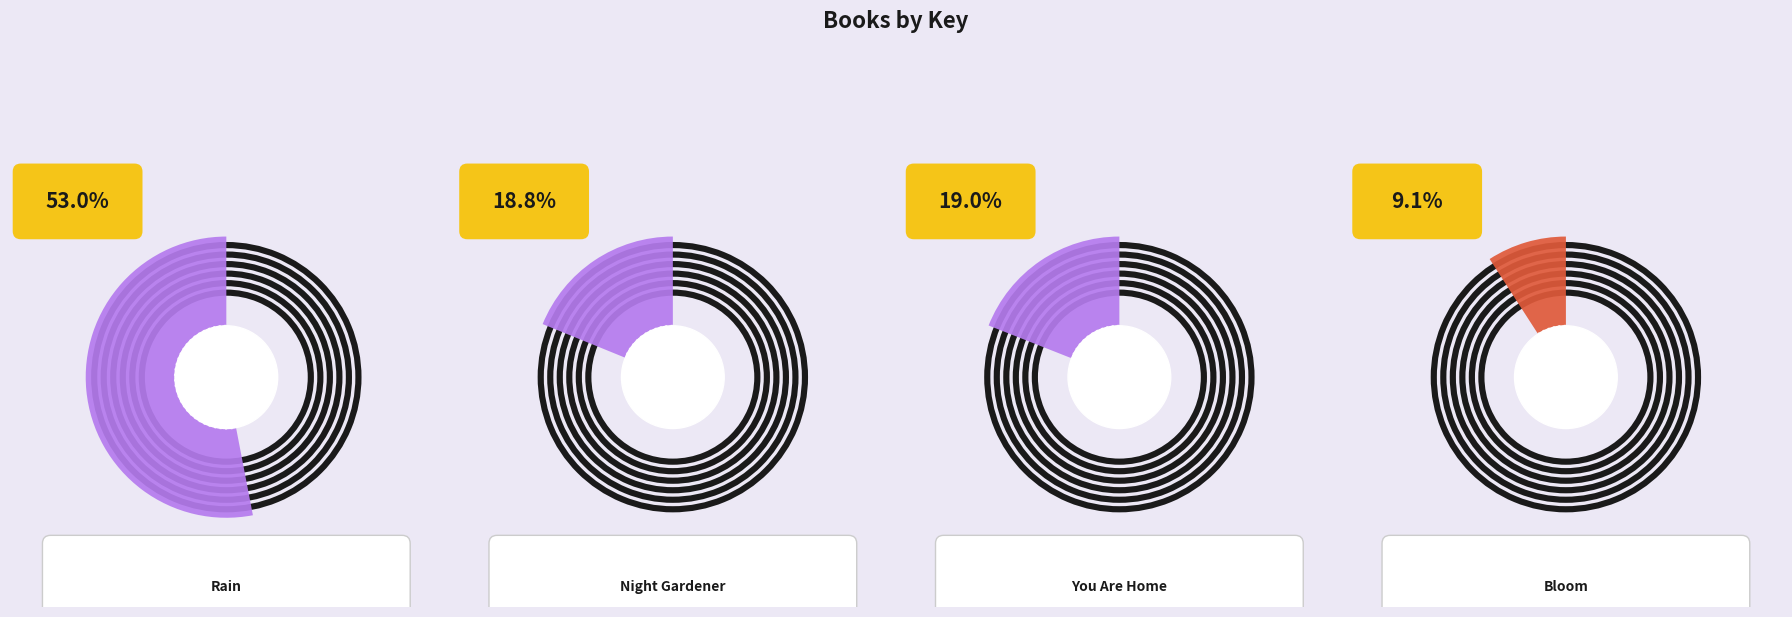

The Night Gardener slice represents 29% of the pie. True or false?

False